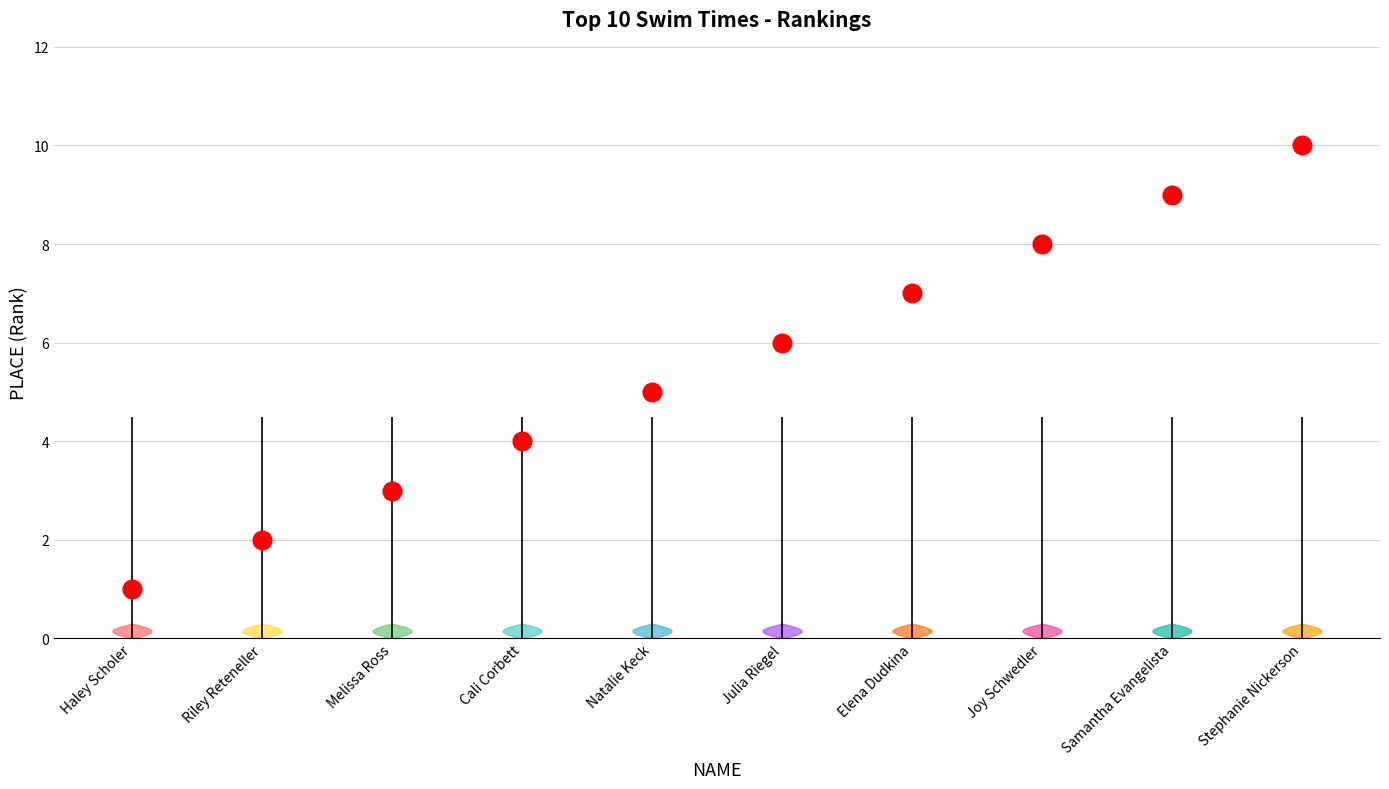

What is the change in value from Melissa Ross to Elena Dudkina?

+4